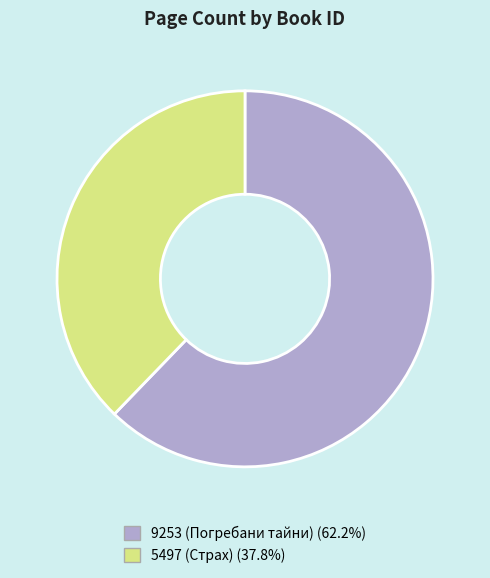

How many segments does this pie chart have?

2